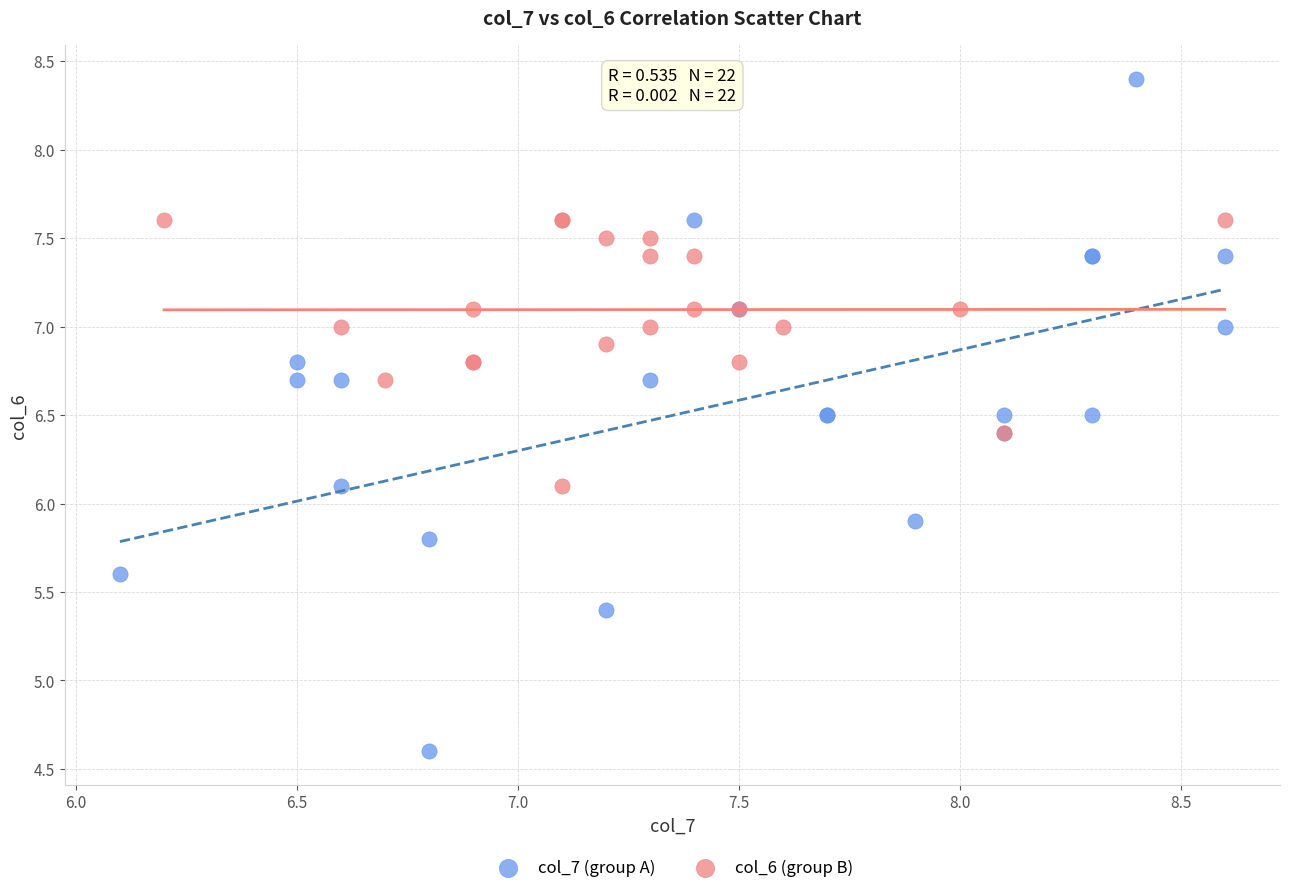

What are all the series names shown in the legend?

col_7 (group A), col_6 (group B)